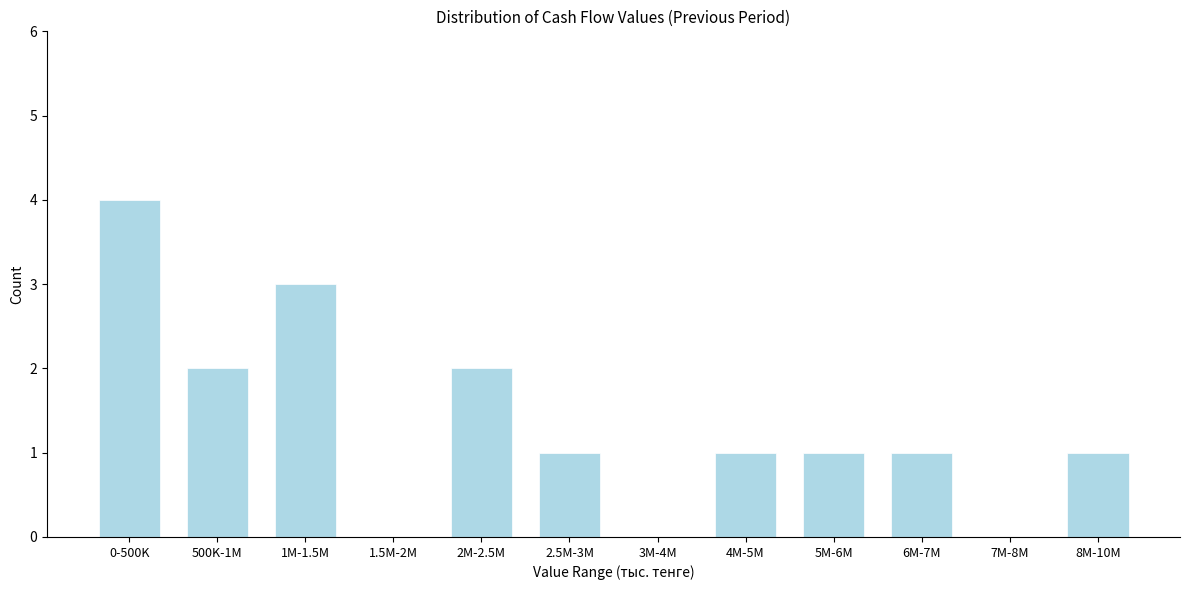

Reading left to right, what are all the values shown in this chart?

0-500K=4	500K-1M=2	1M-1.5M=3	1.5M-2M=0	2M-2.5M=2	2.5M-3M=1	3M-4M=0	4M-5M=1	5M-6M=1	6M-7M=1	7M-8M=0	8M-10M=1